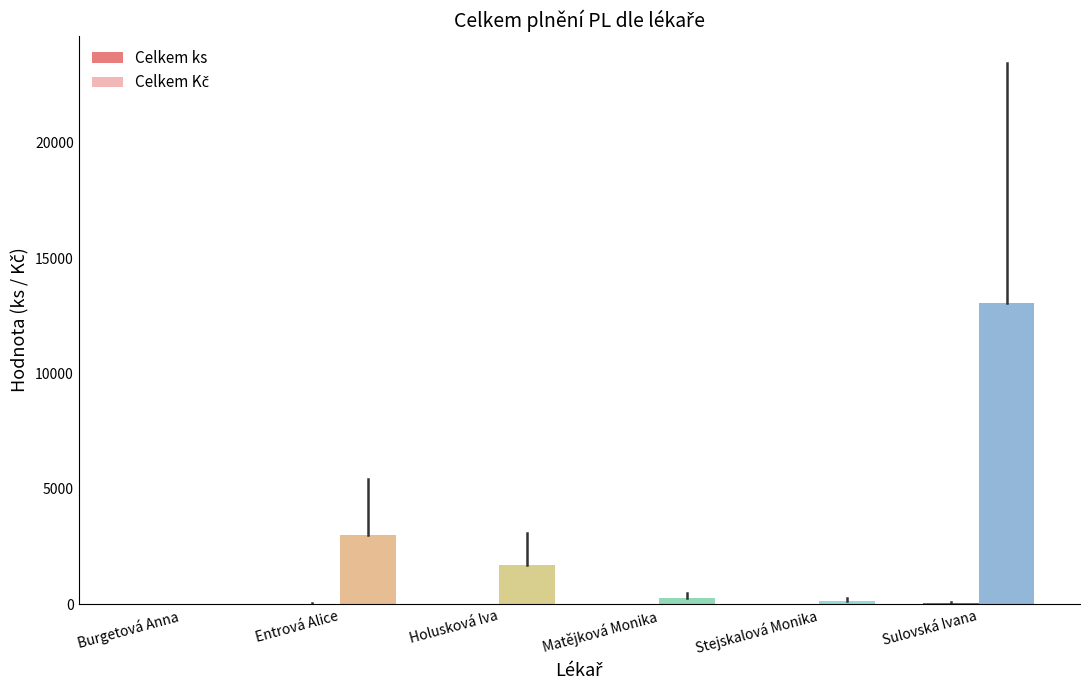

What is the label of the 5th bar from the right?

Entrová Alice